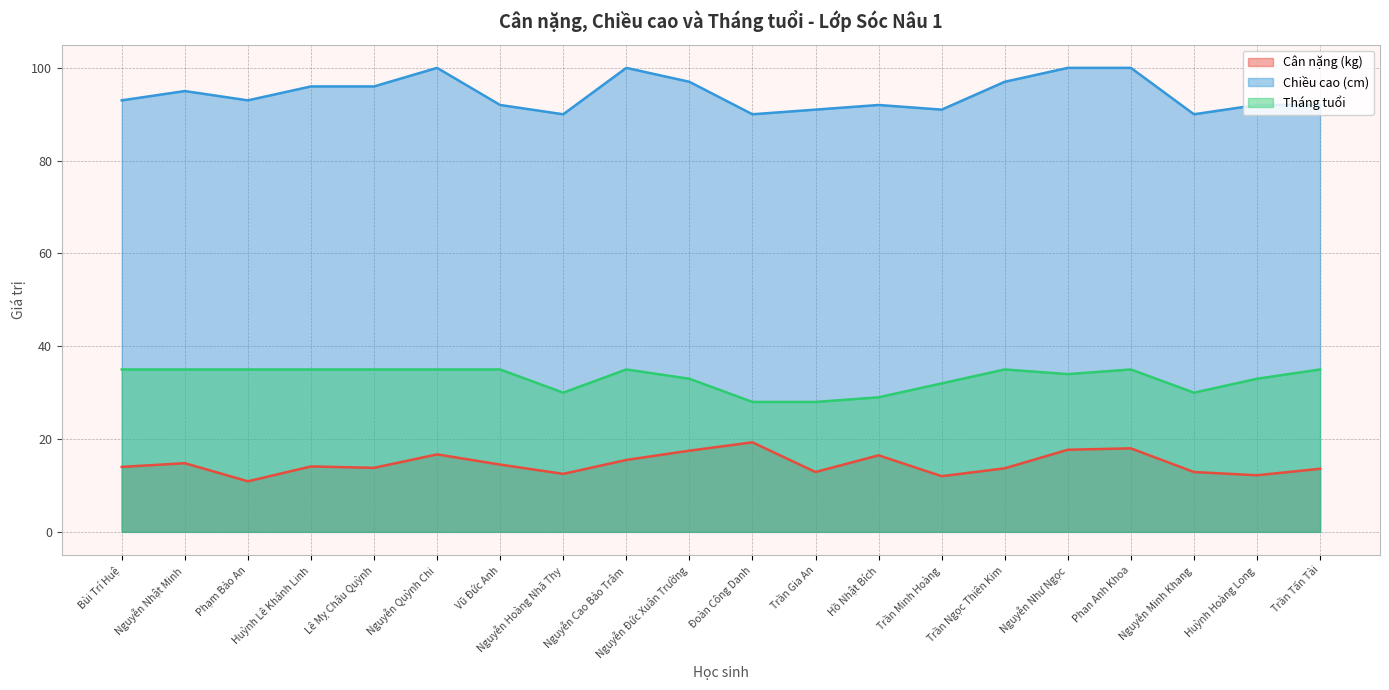

Reading left to right, what are all the values shown in this chart?

Cân nặng (kg): 14.0	14.8	10.9	14.1	13.8	16.7	14.5	12.5	15.5	17.5	19.3	12.9	16.5	12.0	13.7	17.7	18.0	12.9	12.2	13.6
Chiều cao (cm): 93.0	95.0	93.0	96.0	96.0	100.0	92.0	90.0	100.0	97.0	90.0	91.0	92.0	91.0	97.0	100.0	100.0	90.0	92.0	92.0
Tháng tuổi: 35.0	35.0	35.0	35.0	35.0	35.0	35.0	30.0	35.0	33.0	28.0	28.0	29.0	32.0	35.0	34.0	35.0	30.0	33.0	35.0